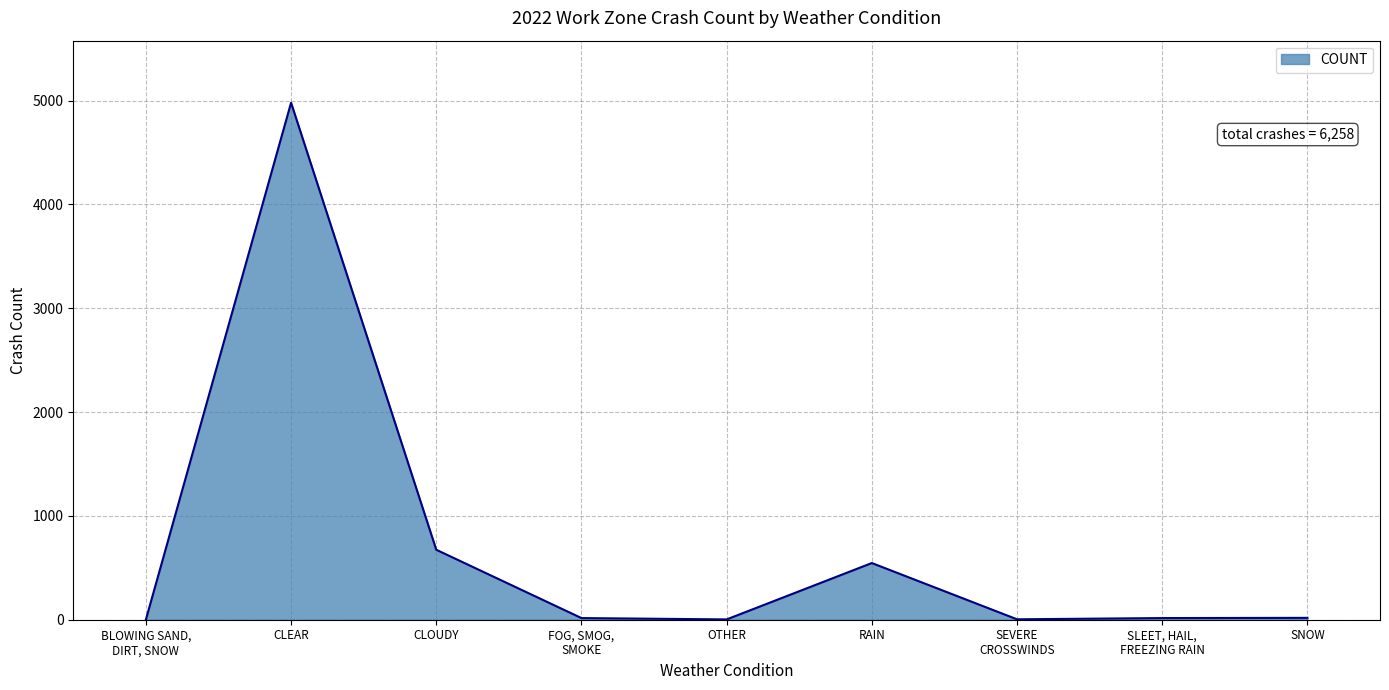

What is the average value?

695